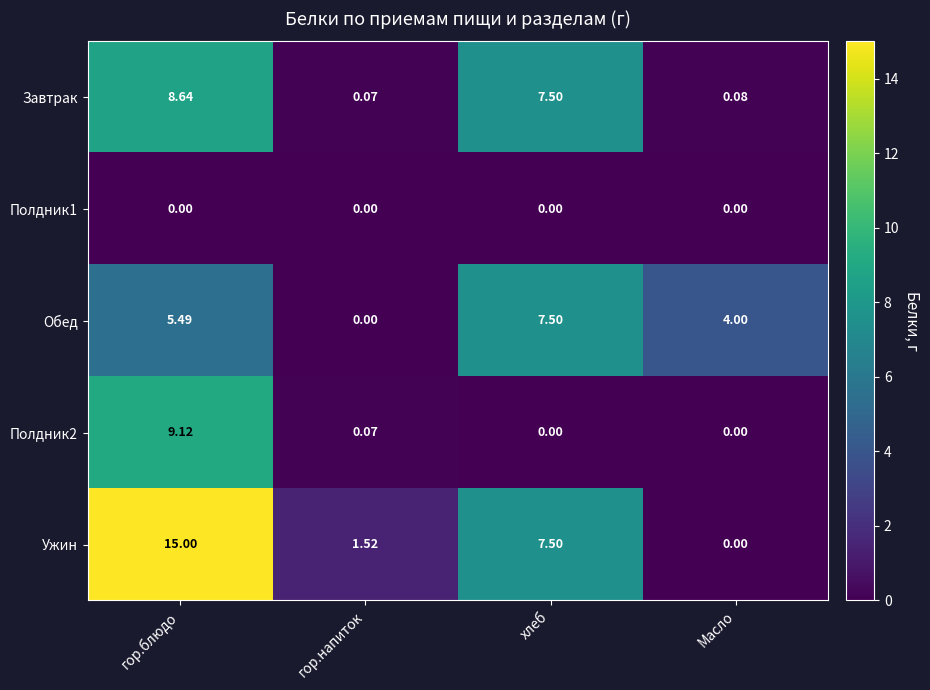

At which category is the sum across all series the highest?

гор.блюдо